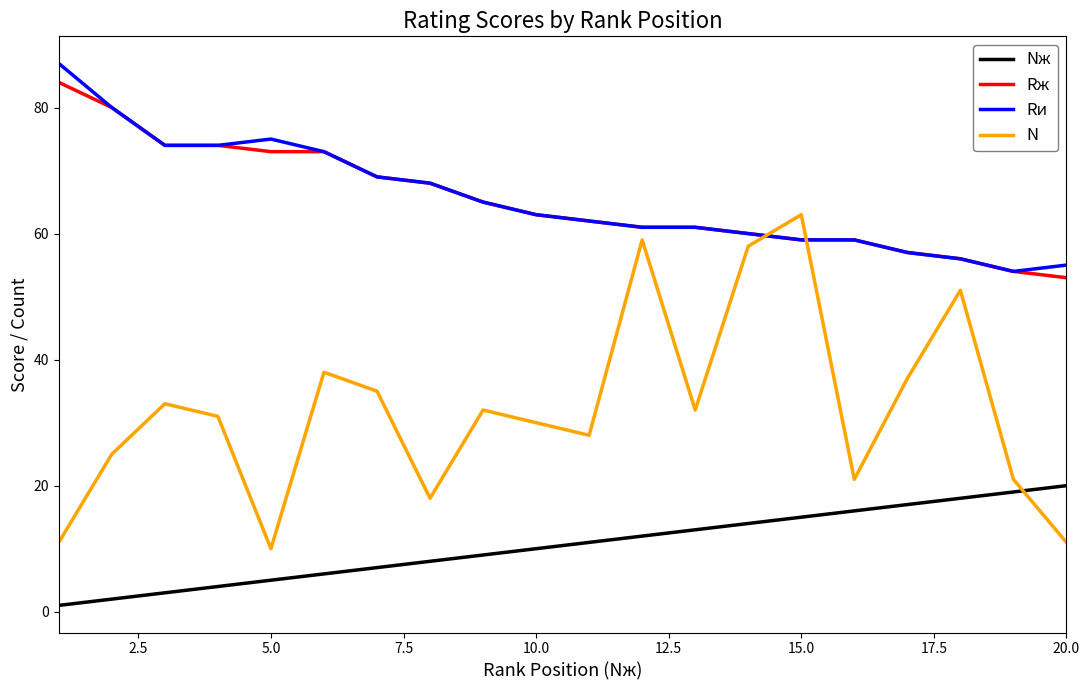

True or false: N and Rж intersect in this chart.

True